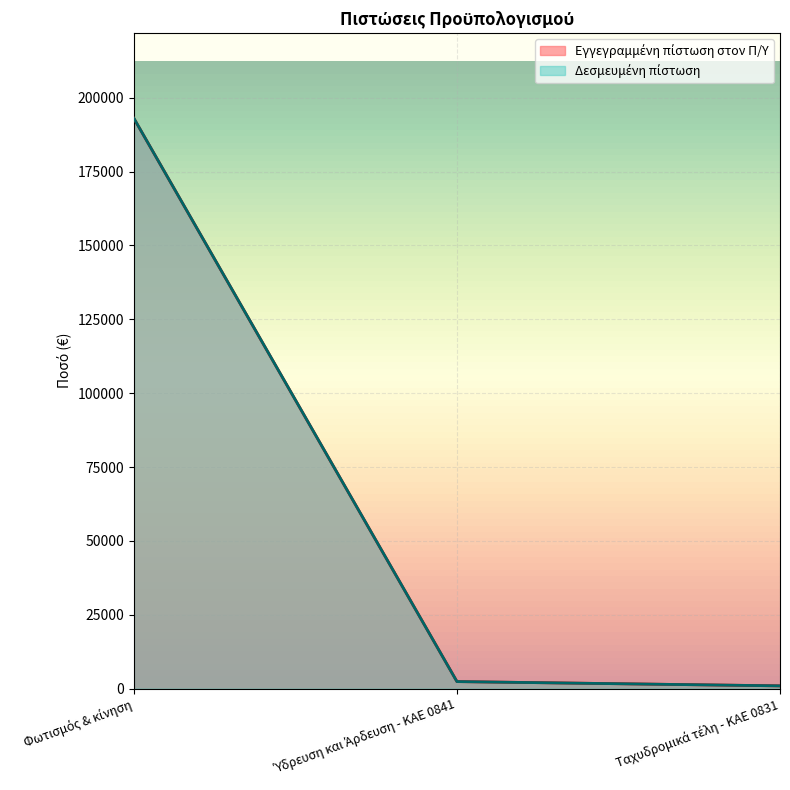

What is the difference between the Δεσμευμένη πίστωση values at Φωτισμός & κίνηση and Ύδρευση και Άρδευση - ΚΑΕ 0841?

190589.4